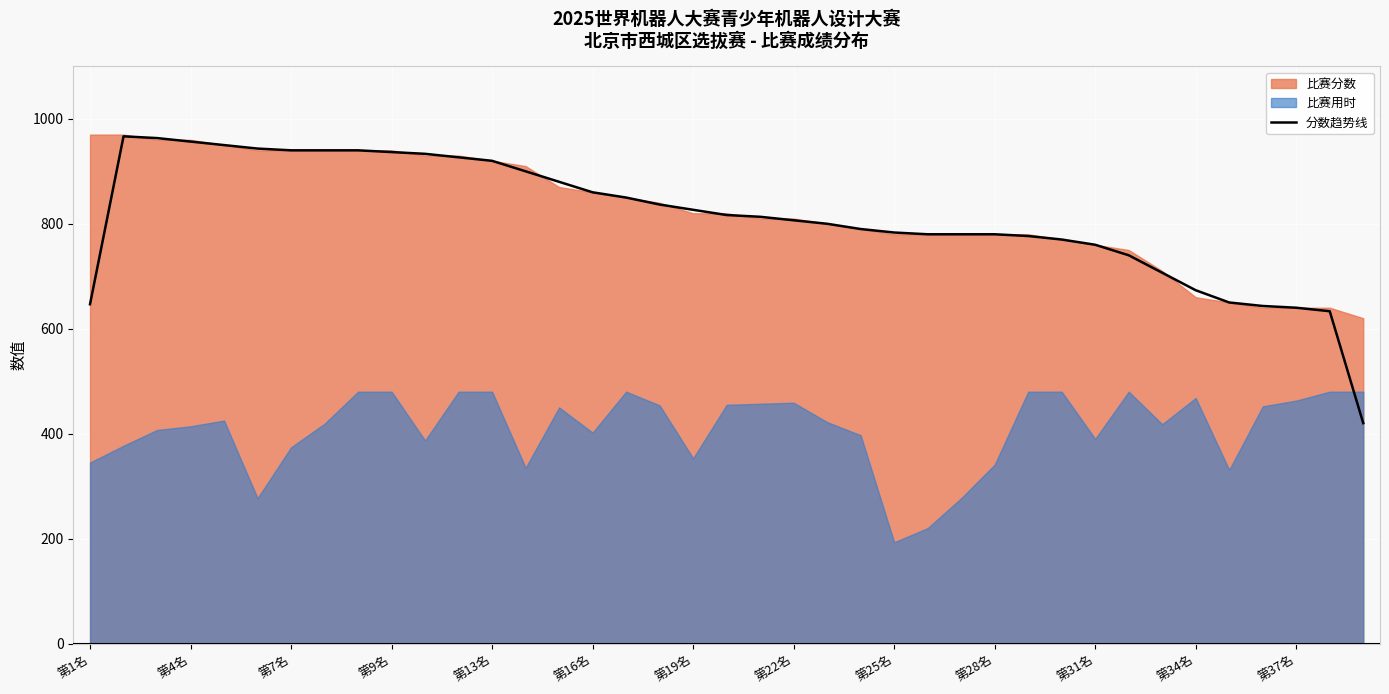

Reading left to right, extract all data points from this chart.

646.7	966.7	963.3	956.7	950.0	943.3	940.0	940.0	940.0	936.7	933.3	926.7	920.0	900.0	880.0	860.0	850.0	836.7	826.7	816.7	813.3	806.7	800.0	790.0	783.3	780.0	780.0	780.0	776.7	770.0	760.0	740.0	706.7	673.3	650.0	643.3	640.0	633.3	420.0